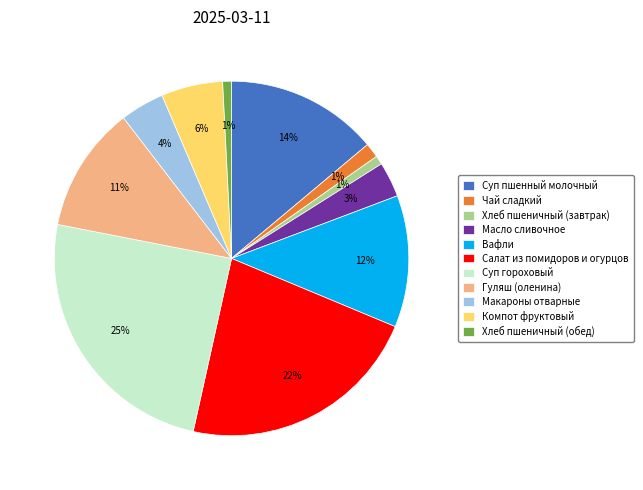

Is it true that Компот фруктовый is 6% of the pie?

True